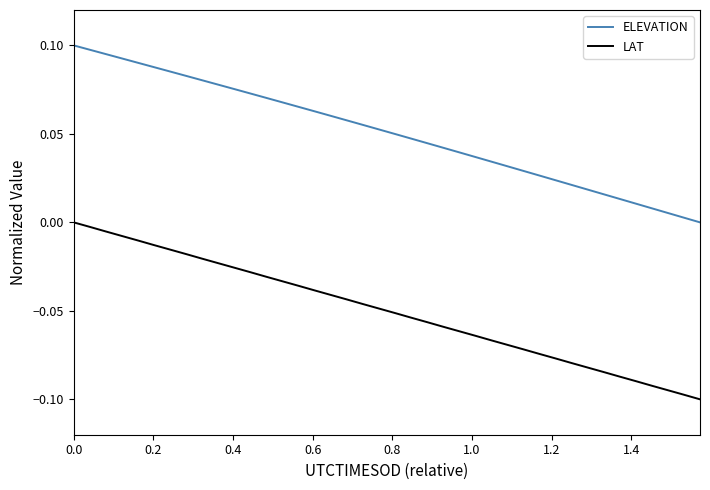

True or false: LAT and ELEVATION intersect in this chart.

False